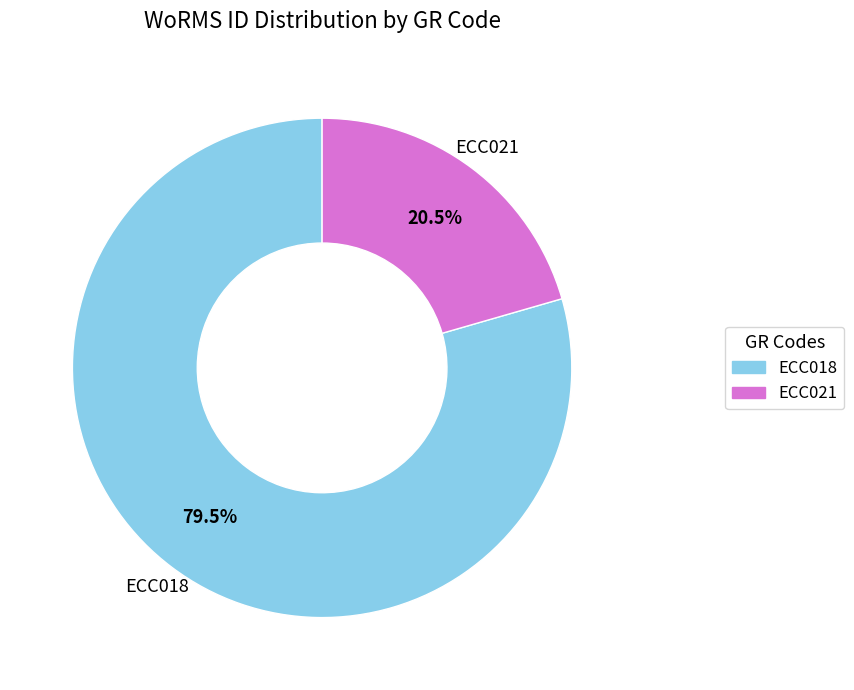

To the nearest percent, what is the difference between the ECC018 and ECC021 slice percentages?

59%